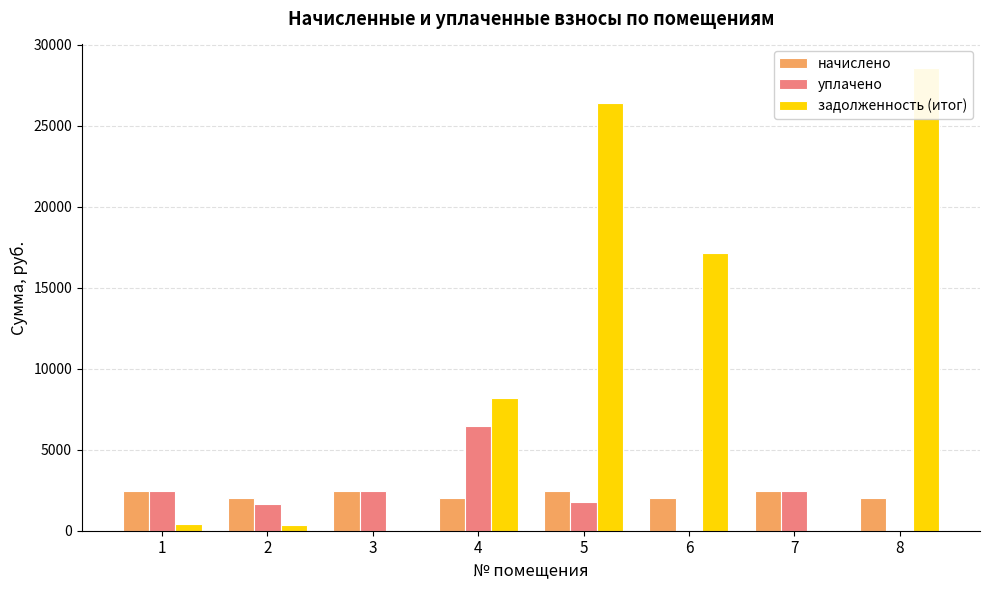

What is the value of the задолженность (итог) bar at the 8th from the left?

28586.2